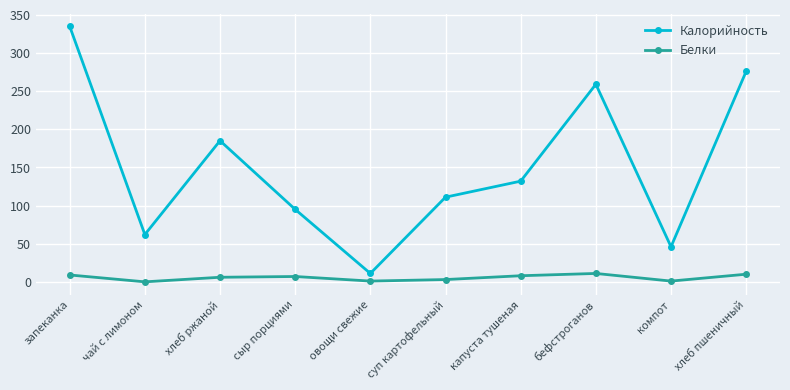

True or false: Белки has more than 0 interior local peaks.

True